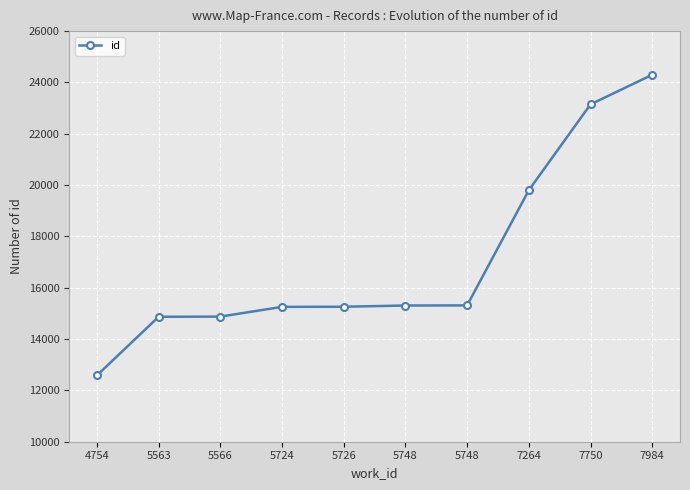

Count the number of categories in the chart.

10